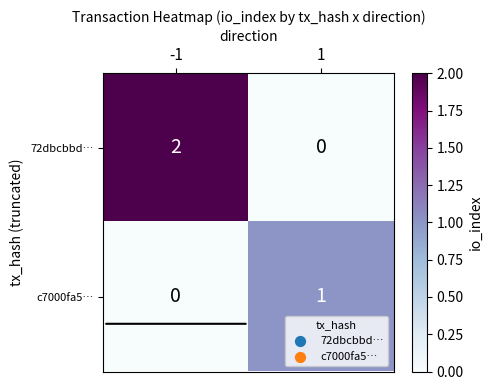

The value of c7000fa5… at 1 is 0. True or false?

False